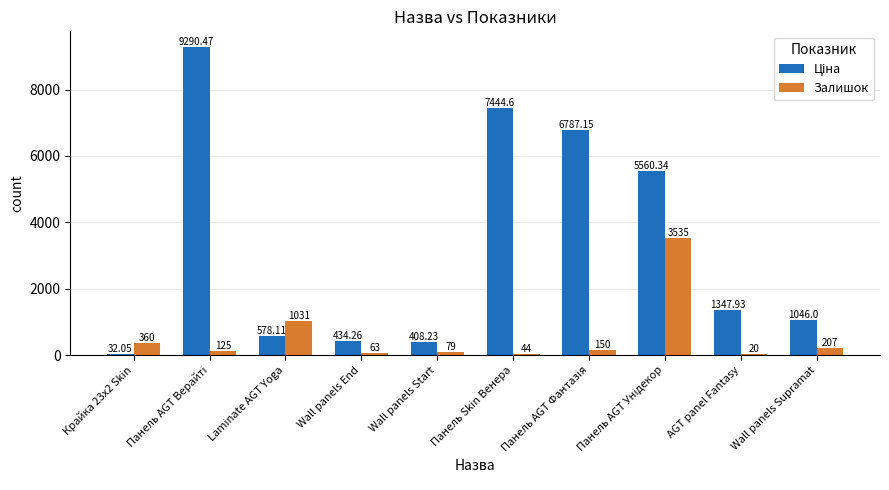

At which label is Залишок closest to 1777?

Laminate AGT Yoga